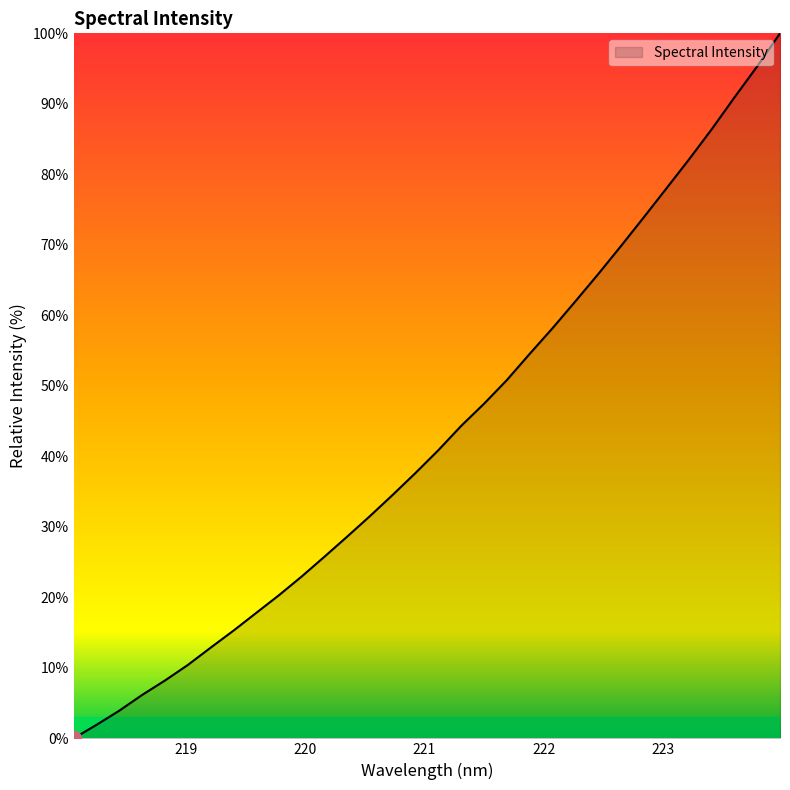

What is the greatest value displayed?

100.0